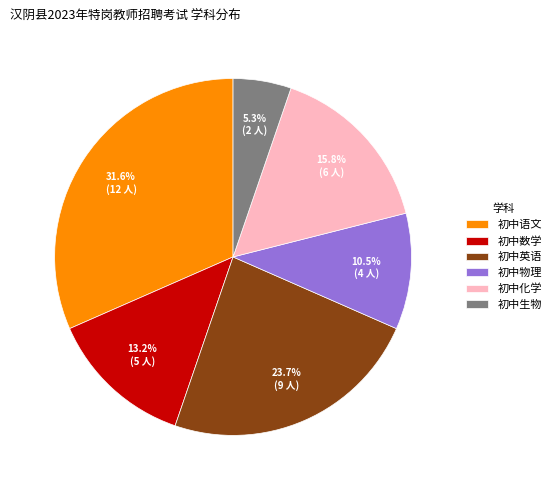

Between 初中生物 and 初中数学, which is larger?

初中数学